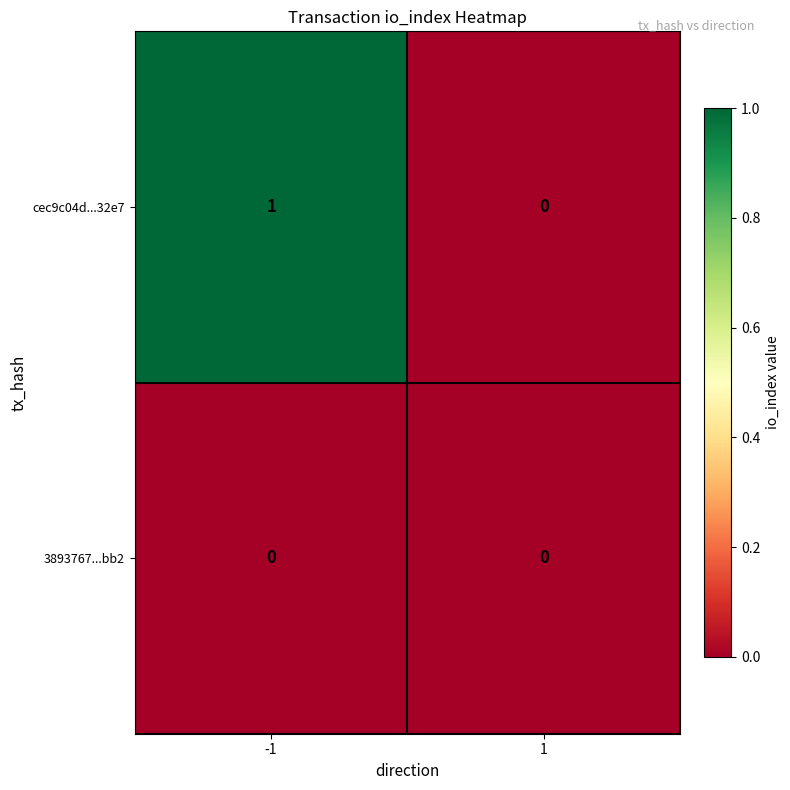

Is the value of cec9c04d...32e7 at -1 greater than the value of 3893767...bb2 at 1?

Yes